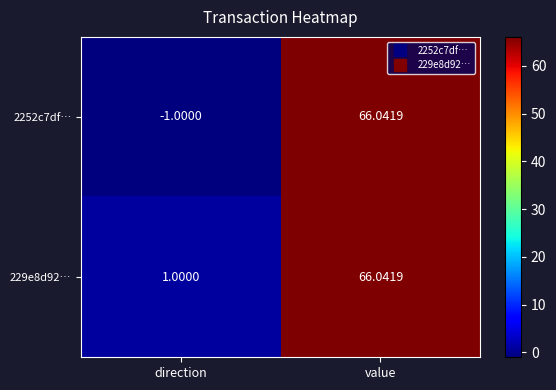

Which category has the lowest value across all series?

direction